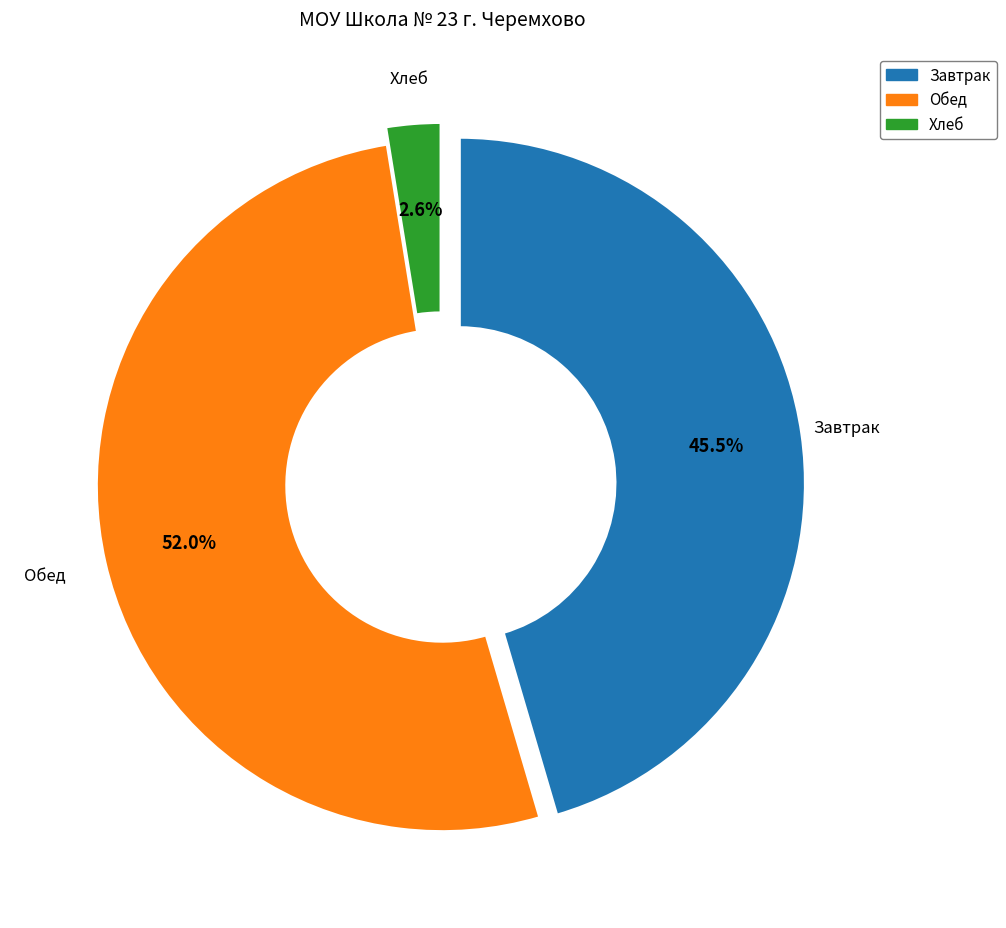

Is there any slice that represents more than half of the pie?

Yes